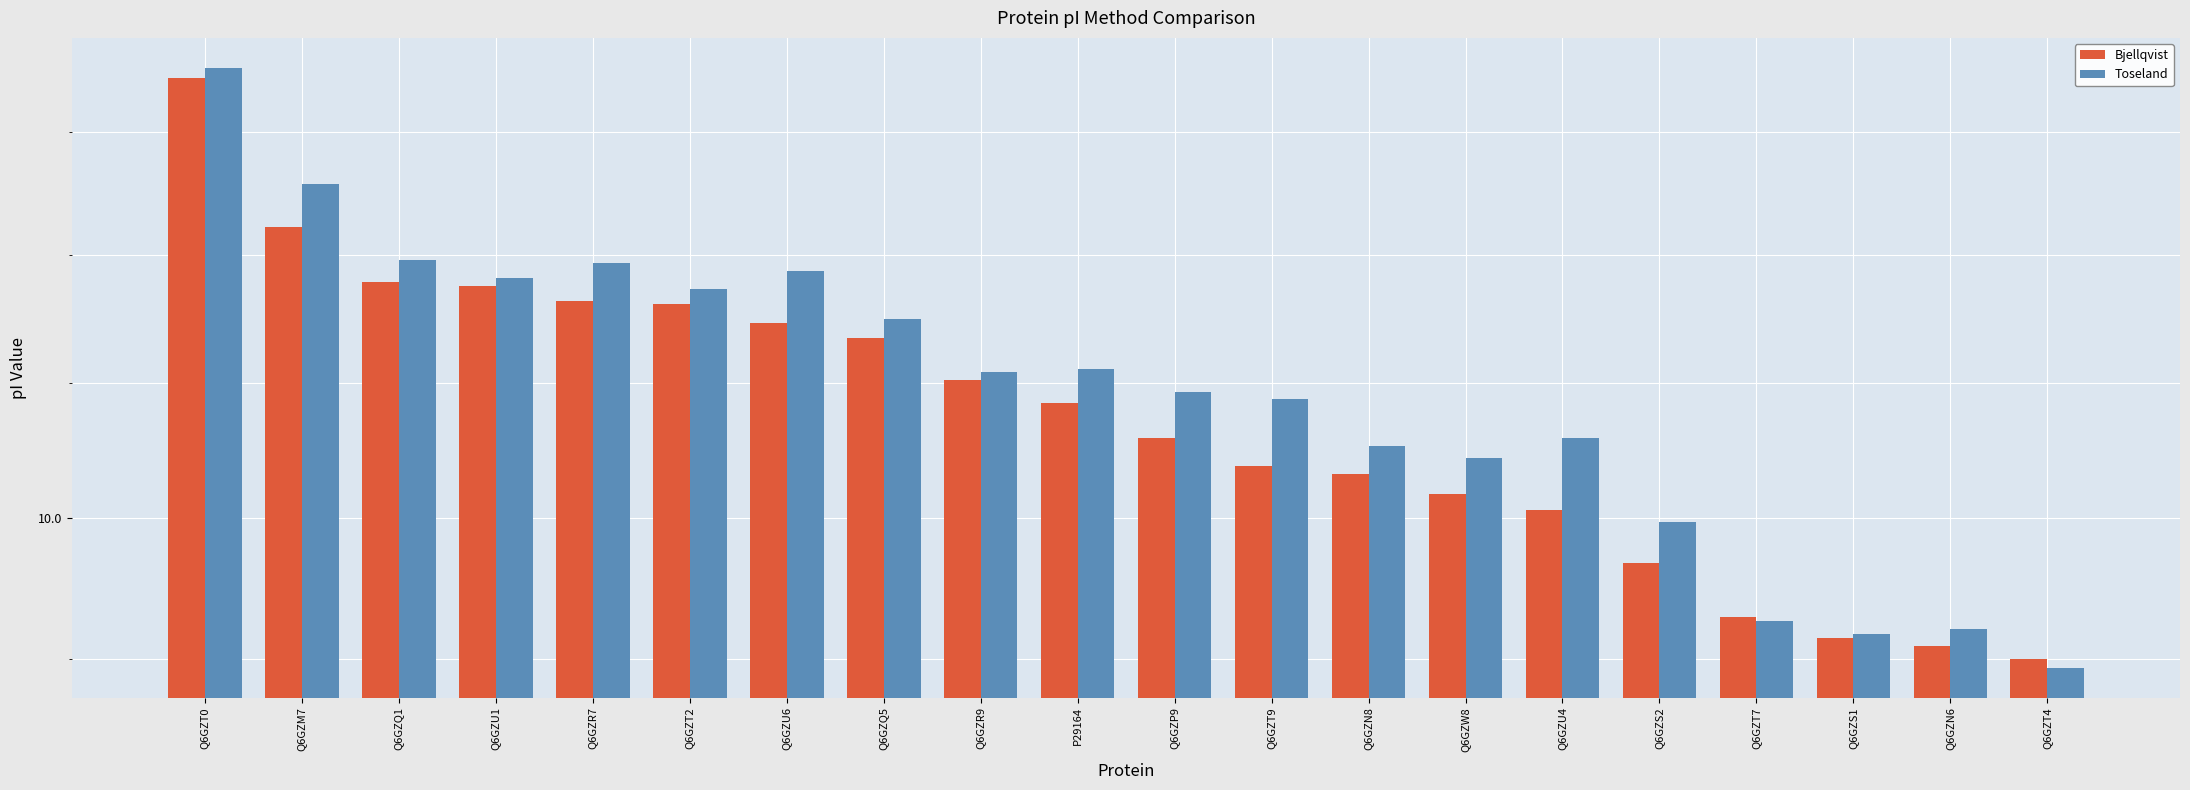

List the series in order of their peak value, lowest first.

Bjellqvist, Toseland